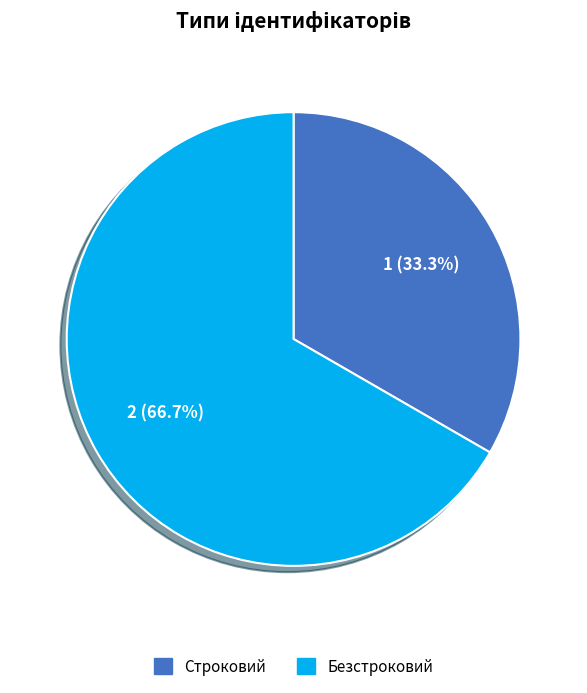

Rank the categories by value from lowest to highest.

Строковий, Безстроковий